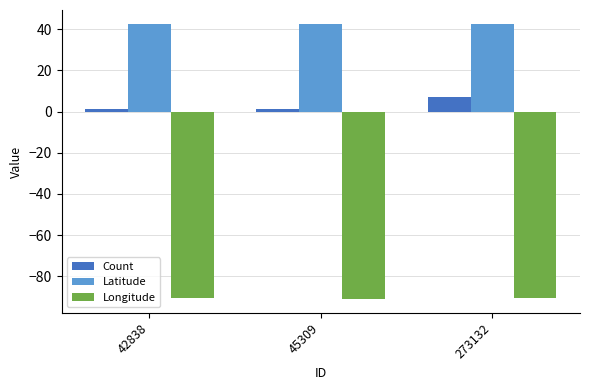

How many groups of bars are there?

3